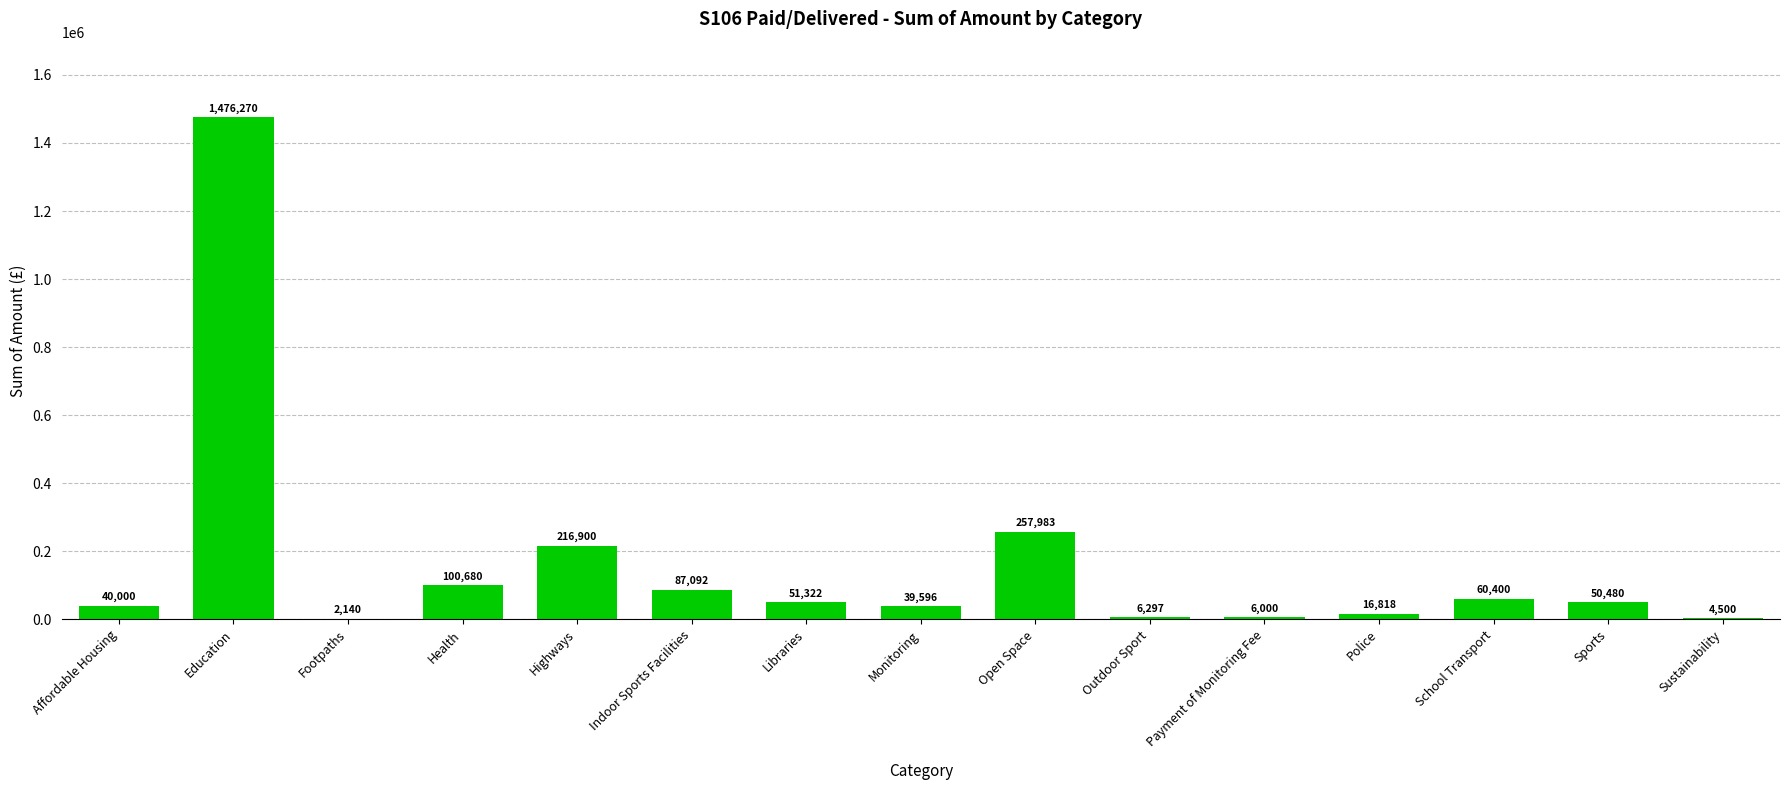

Which label corresponds to the largest value in the chart?

Education